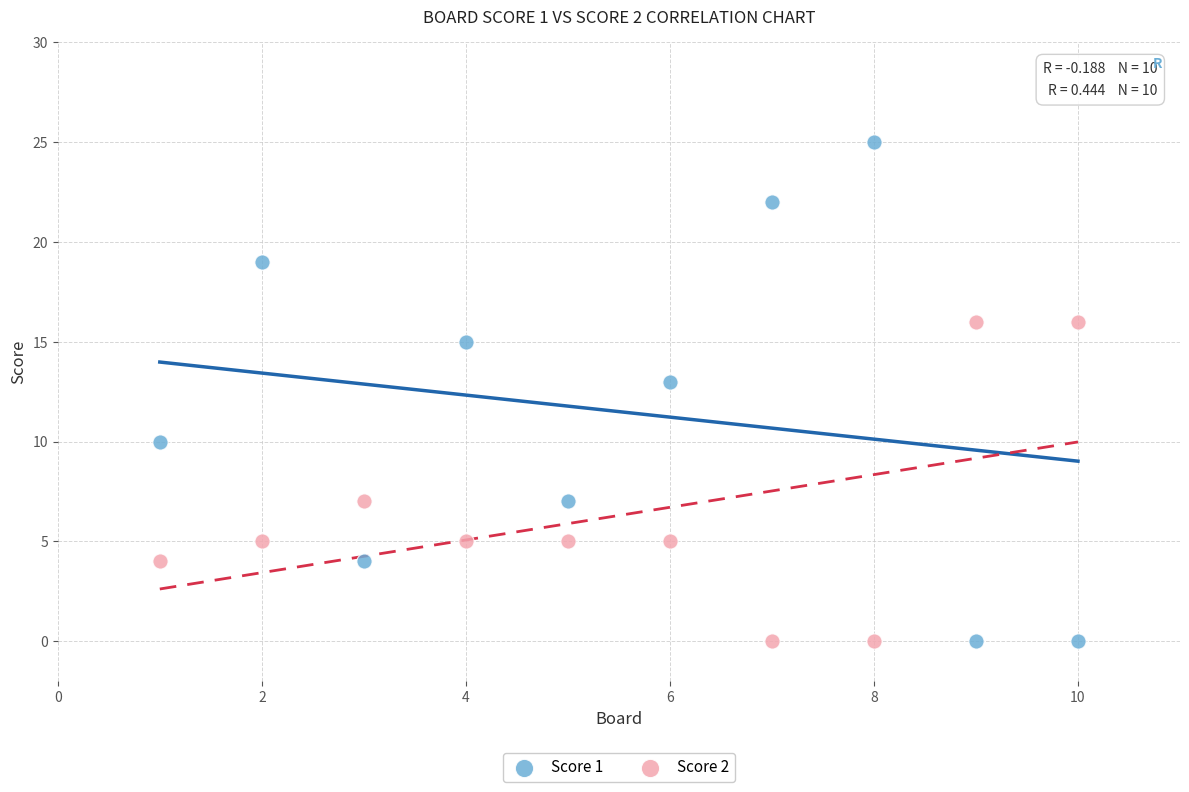

Which series contains the highest Y value?

Score 1